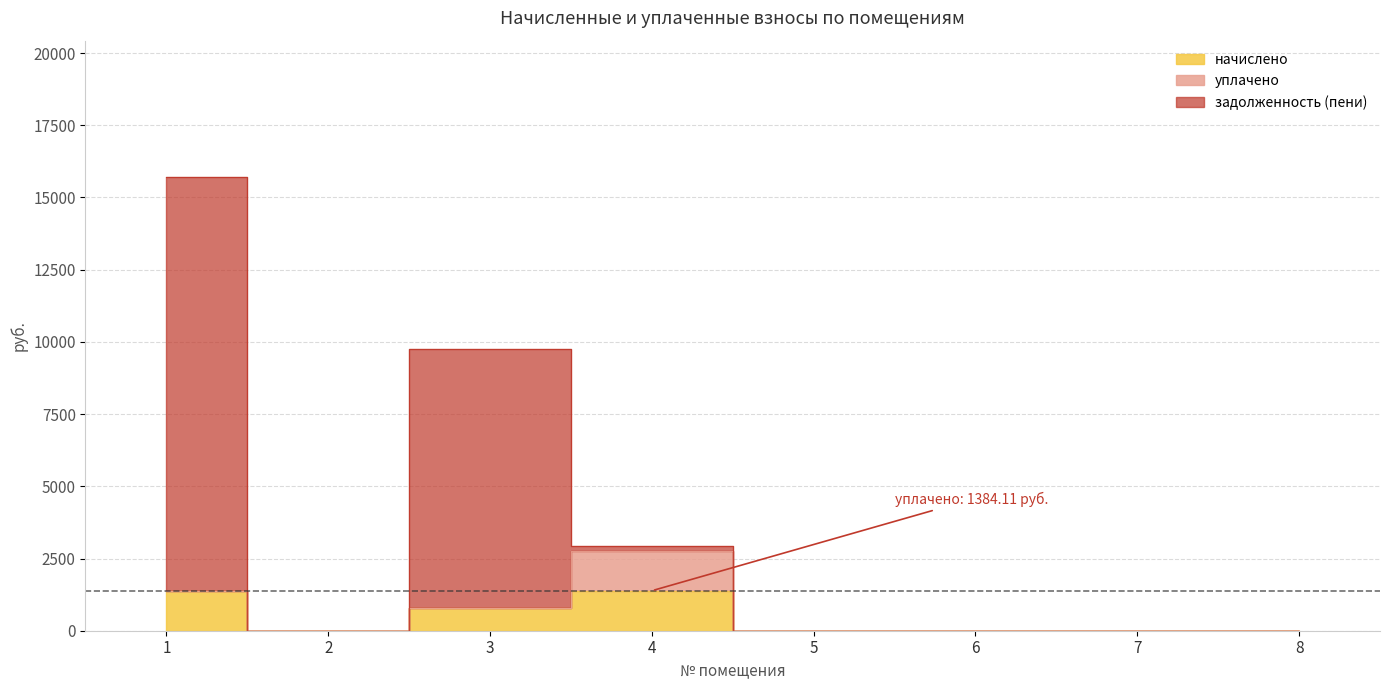

True or false: задолженность (пени) has a value of 0.0 at 5.

True